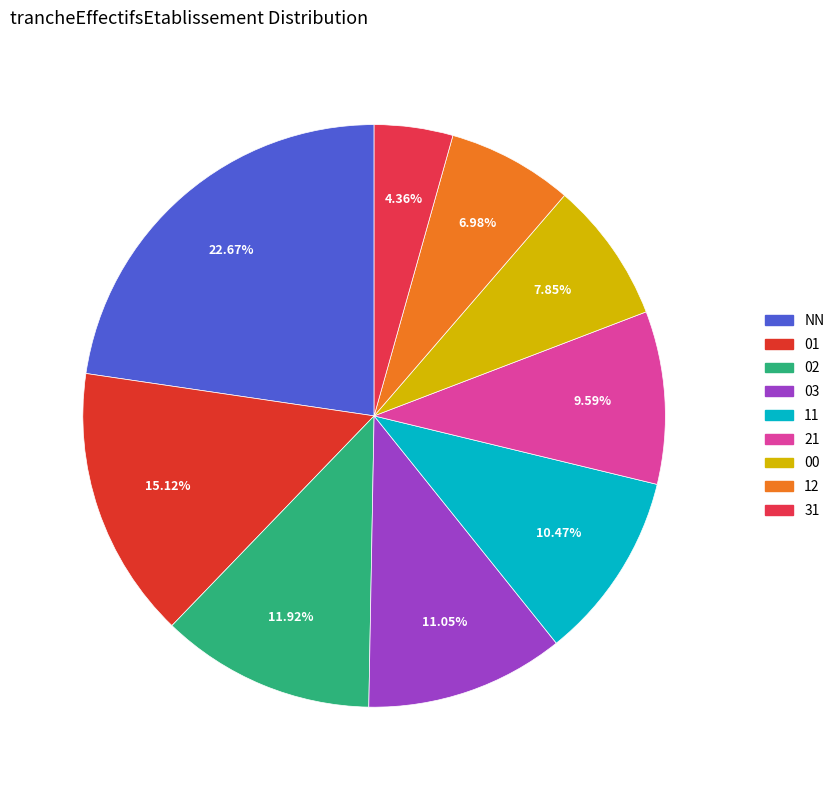

What is the change in value from 21 to 12?

-9